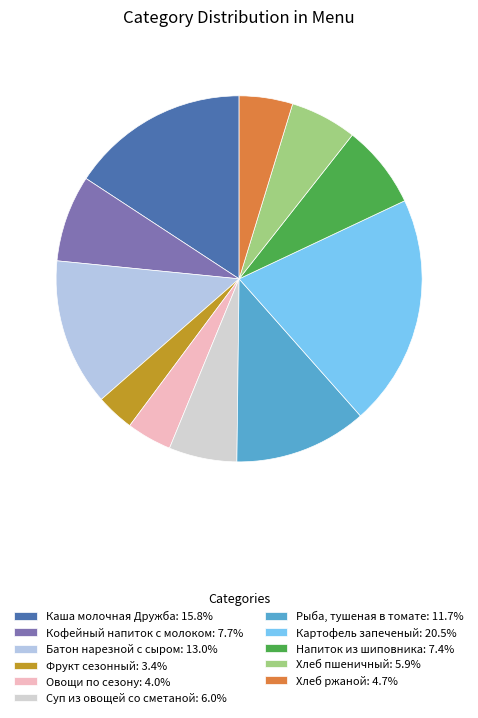

To the nearest percent, what is the combined percentage of Овощи по сезону and Фрукт сезонный?

7%